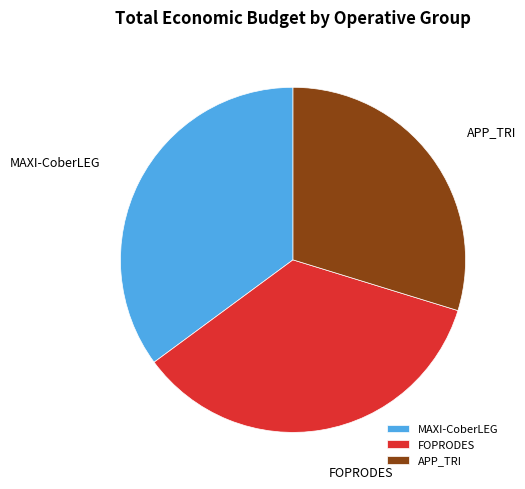

Which has a higher value, APP_TRI or MAXI-CoberLEG?

MAXI-CoberLEG